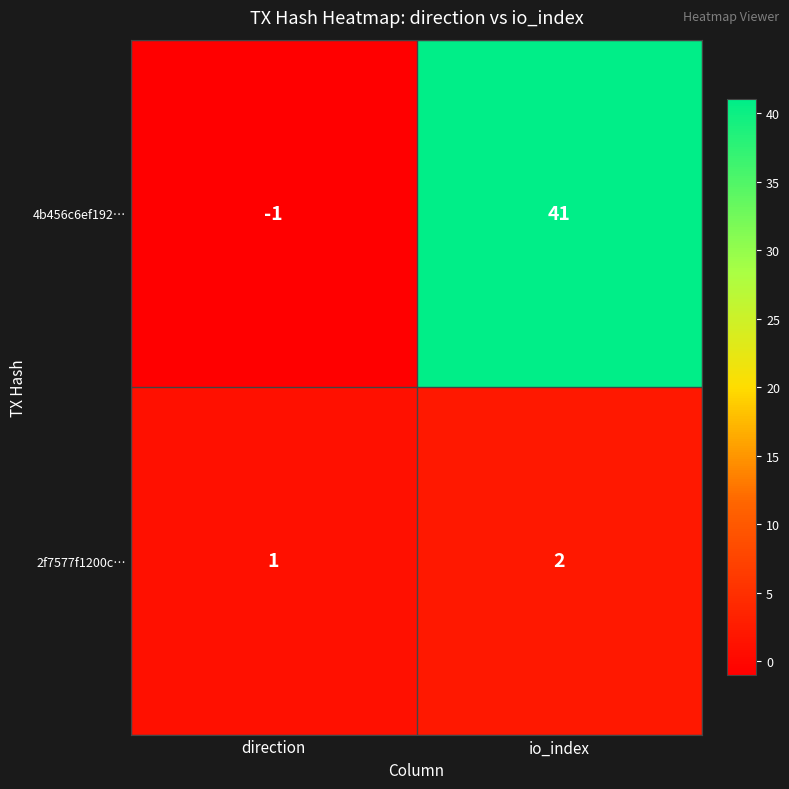

Which series has the widest spread of values?

4b456c6ef192…